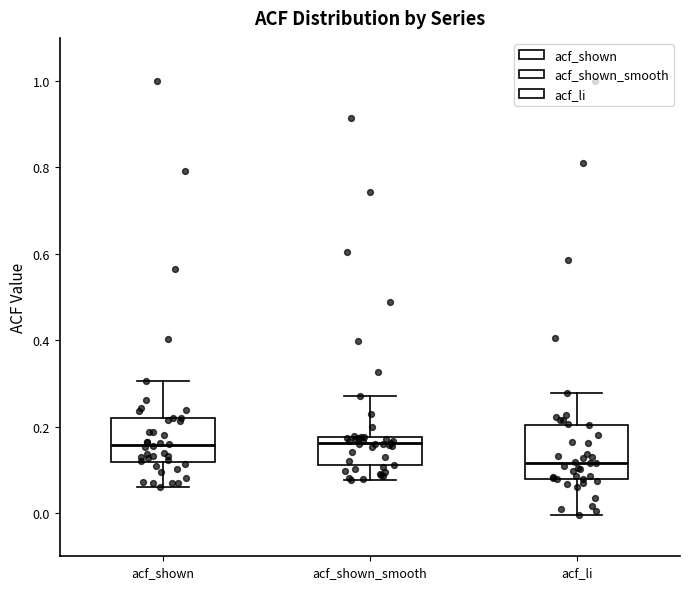

Reading left to right, read every box against the y-axis: the position of its median line, the range the box covers, and the ends of its whiskers. The values are not printed on the chart, so give them approximately, as read against the axis.

acf_shown: median 0.16, box 0.12 to 0.22, whiskers 0.06 to 0.30
acf_shown_smooth: median 0.16, box 0.12 to 0.18, whiskers 0.08 to 0.28
acf_li: median 0.12, box 0.08 to 0.20, whiskers 0.00 to 0.28